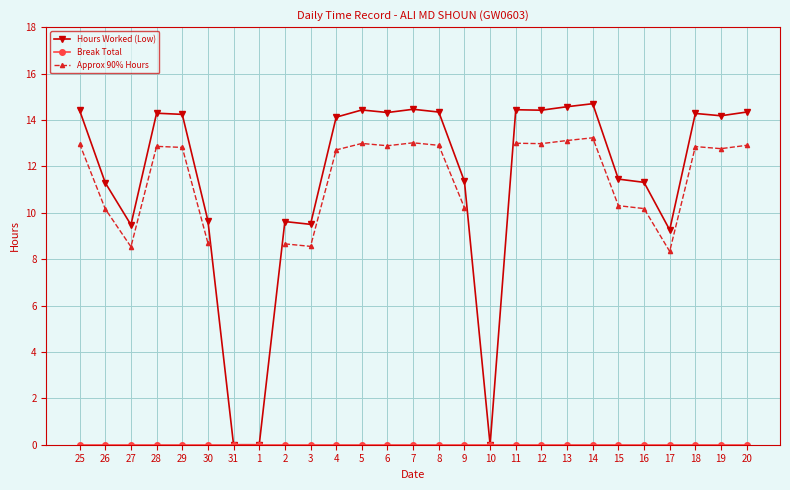

The Break Total series shows 0.0 at 5. True or false?

True